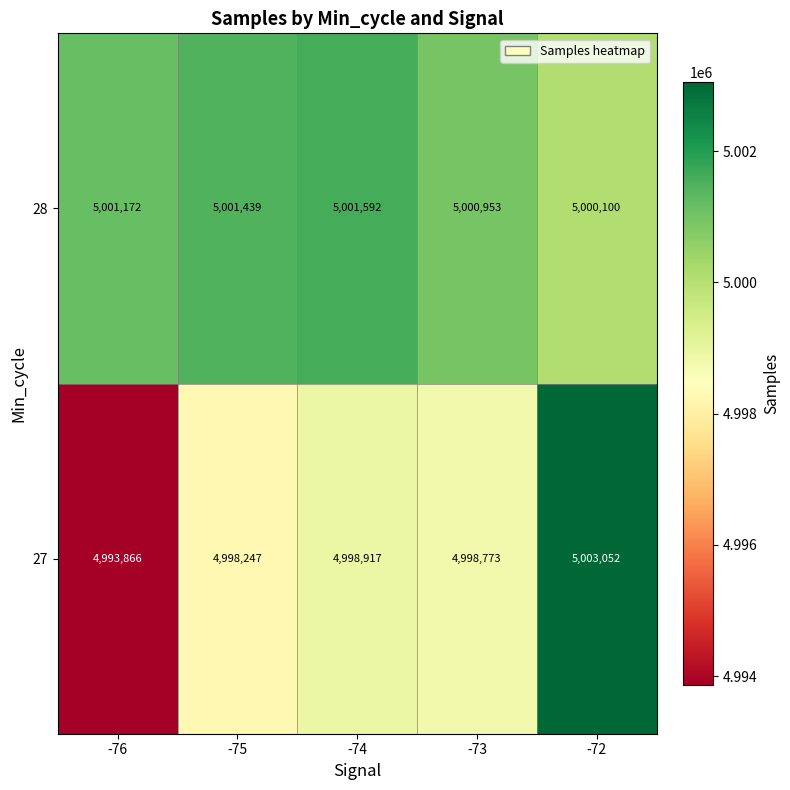

How many values in the 28 series are below 5001172?

2